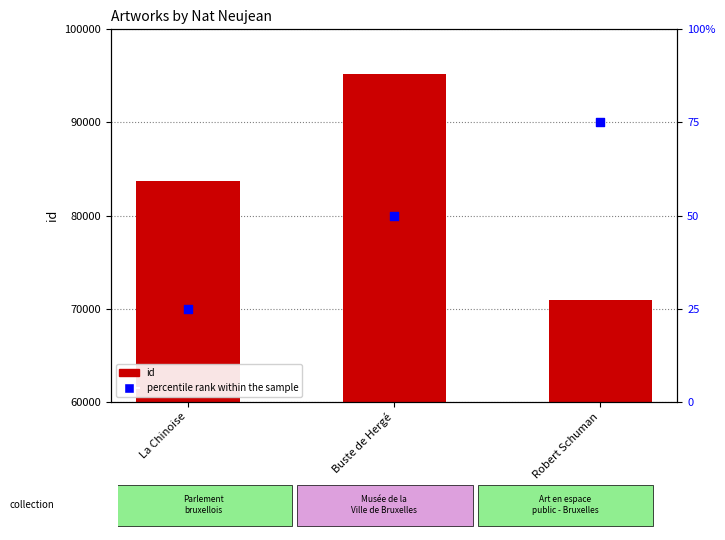

Which series reaches the minimum Y coordinate?

percentile rank within the sample